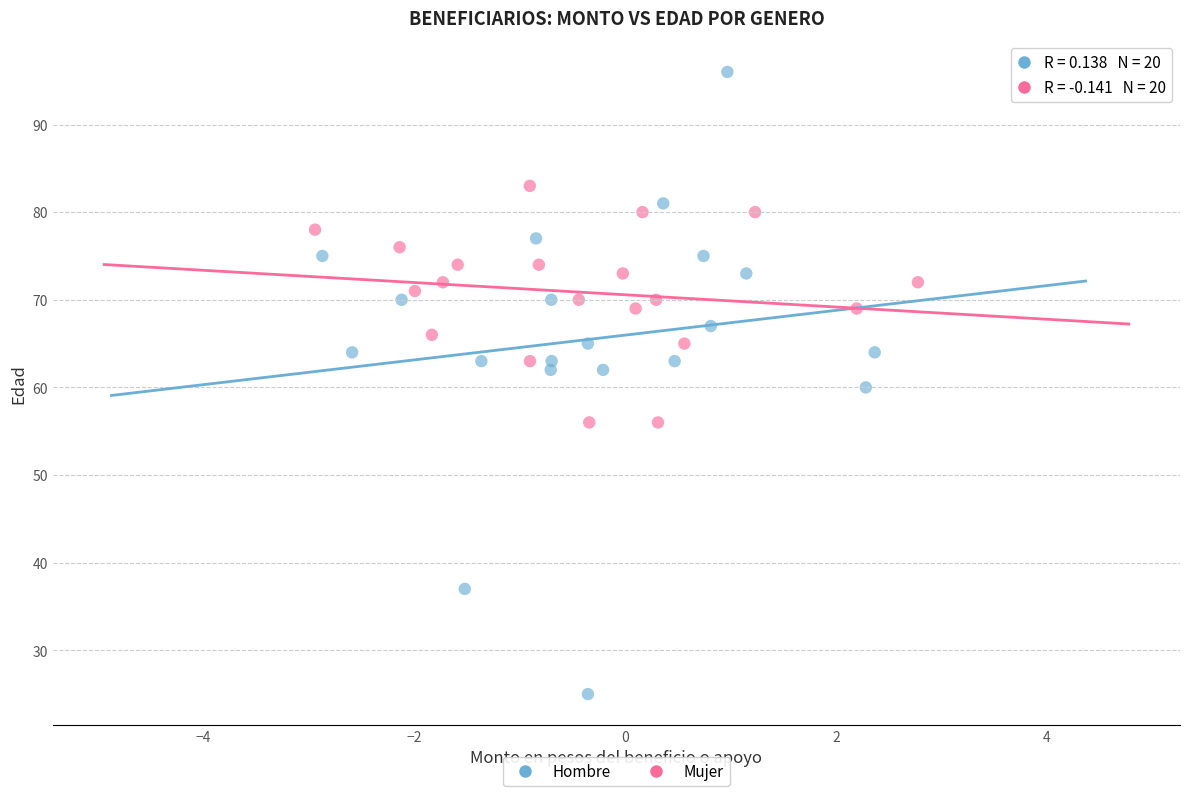

Which series reaches the maximum Y coordinate?

Hombre